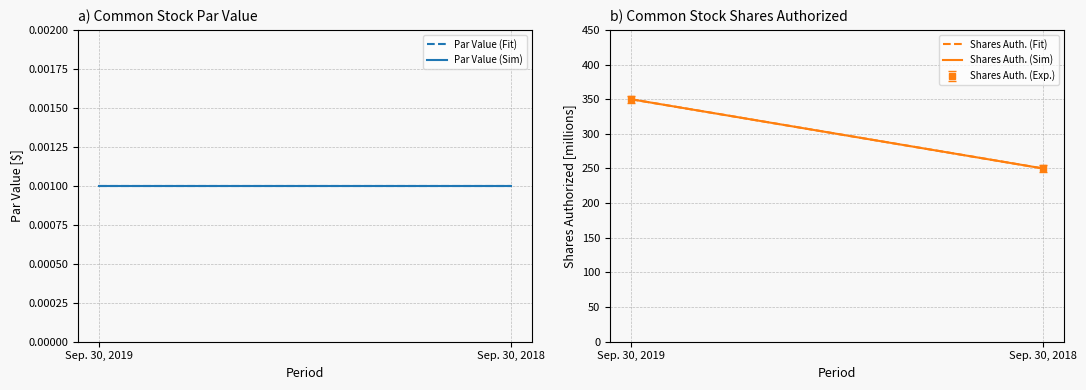

True or false: Shares Auth. (Sim) has a value of 103.6 at Sep. 30, 2018.

False